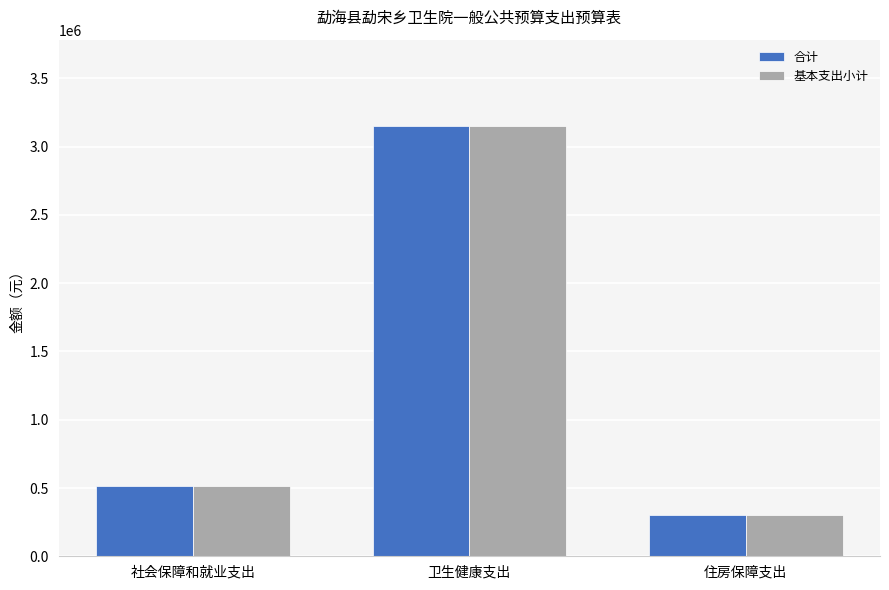

What is the total value across all series at 卫生健康支出?

6305649.6